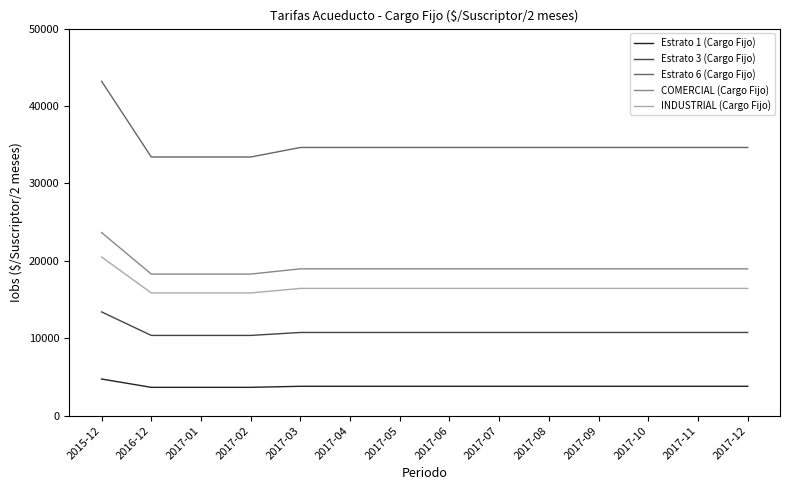

What is the spread (max minus min) of values at 2017-08?

30851.4